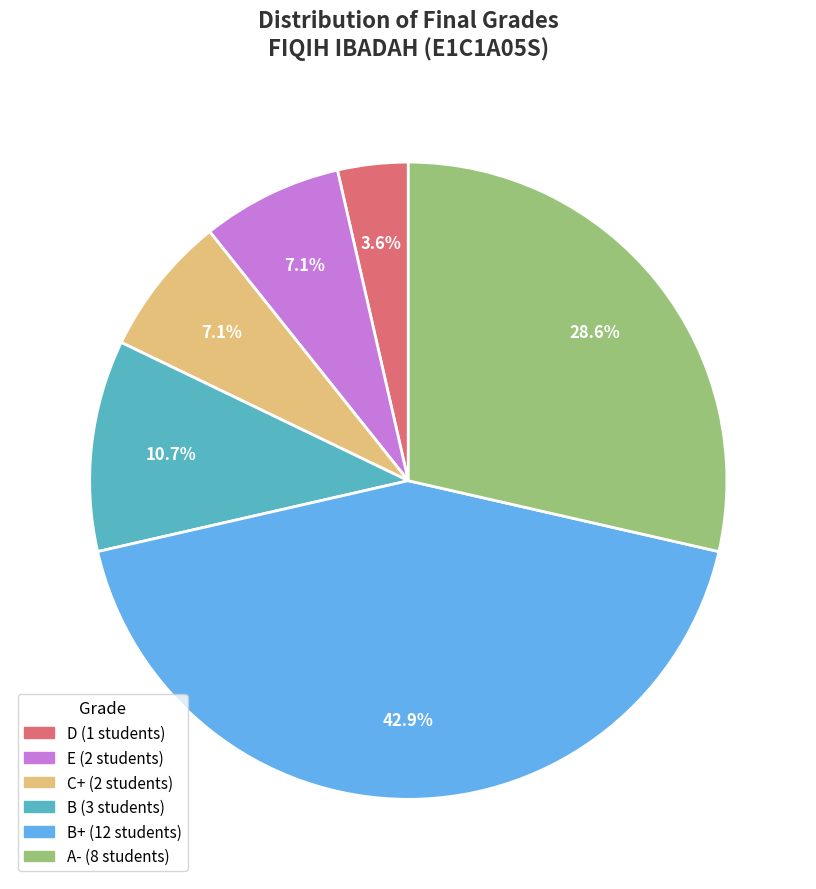

Is there any slice that represents more than half of the pie?

No